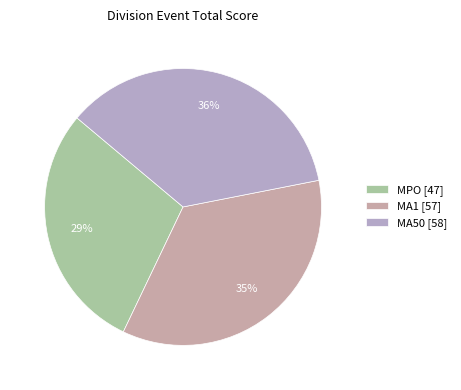

To the nearest percent, what is the average slice percentage?

33%